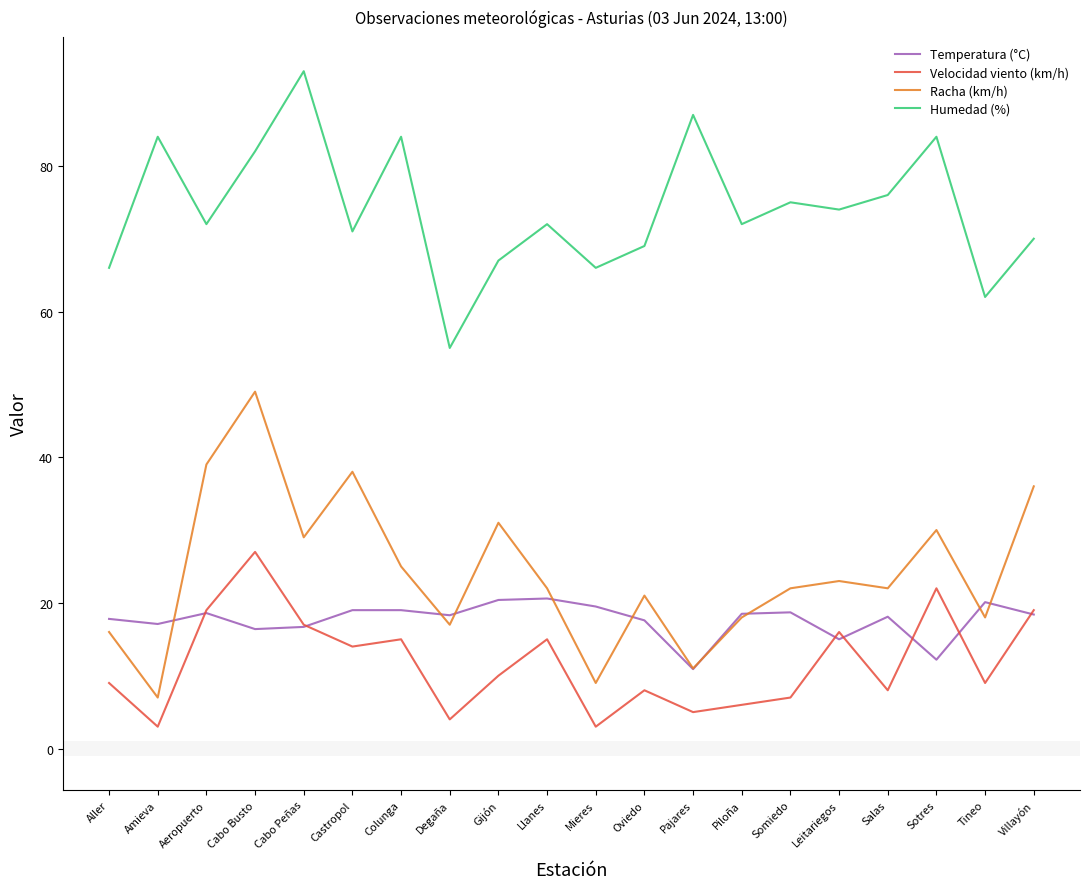

What is the sum of all Velocidad viento (km/h) values?

236.0